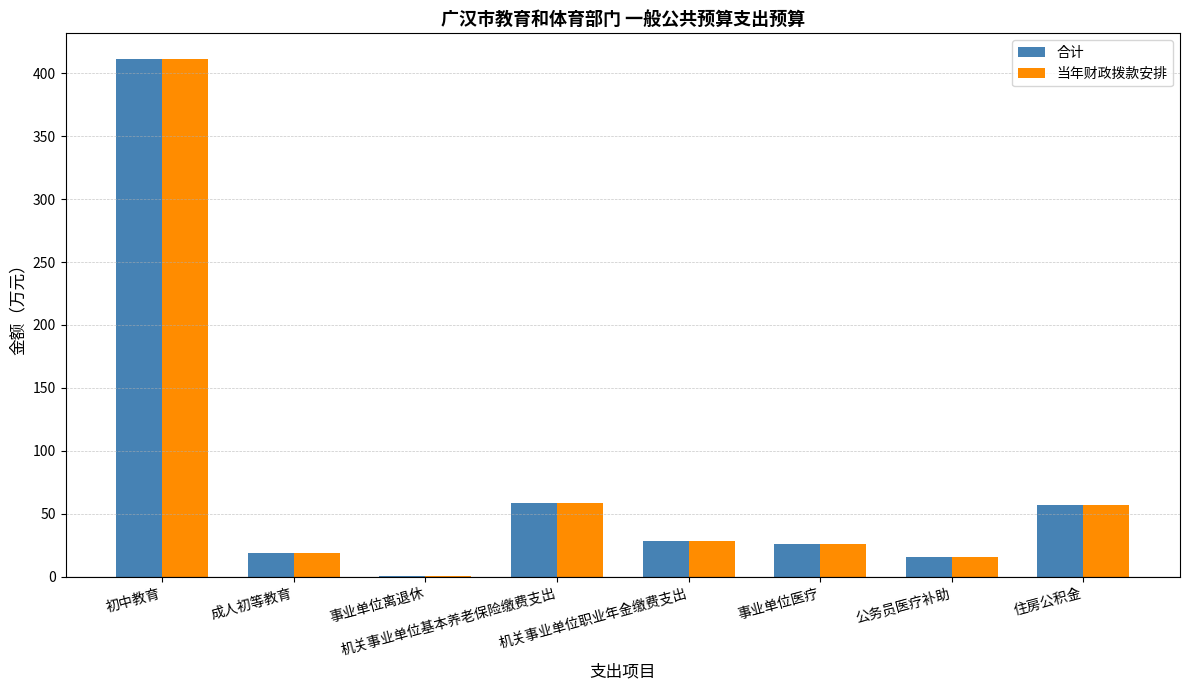

What is the maximum value for 合计?

411.1